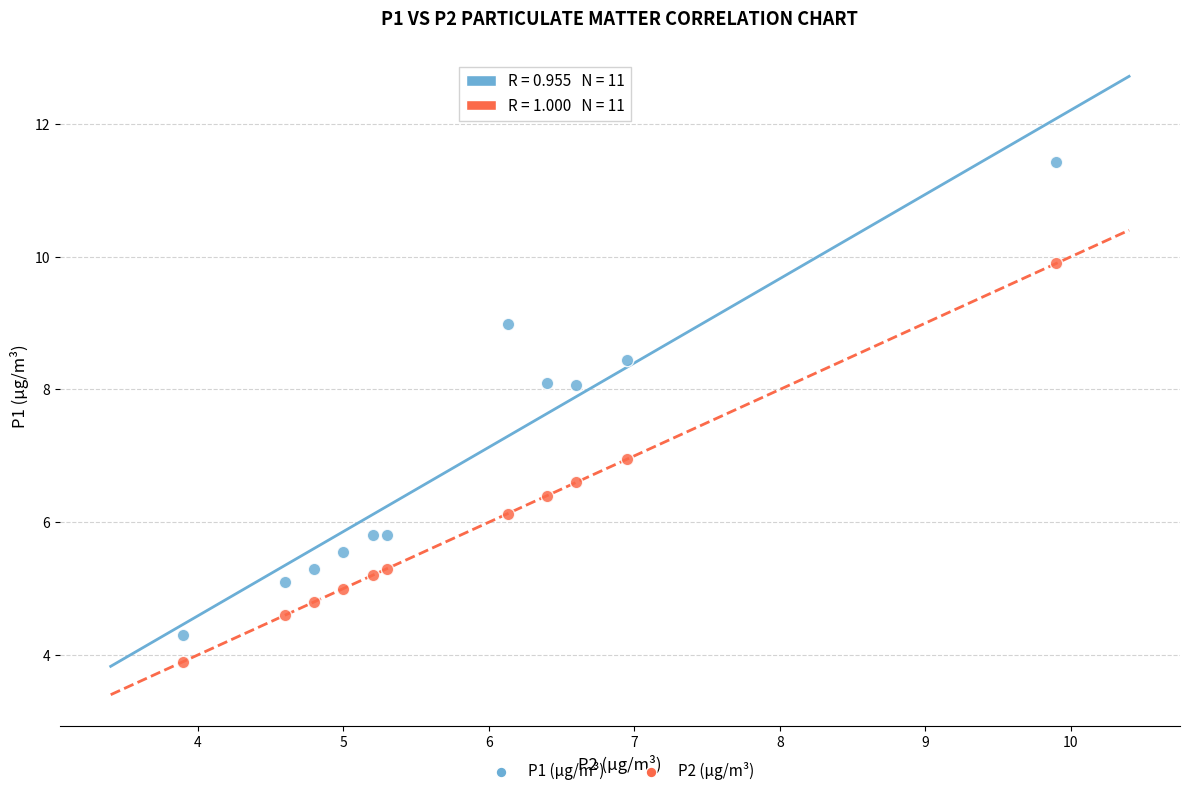

What is the X range (max minus min) for the scatter plot?

6.0